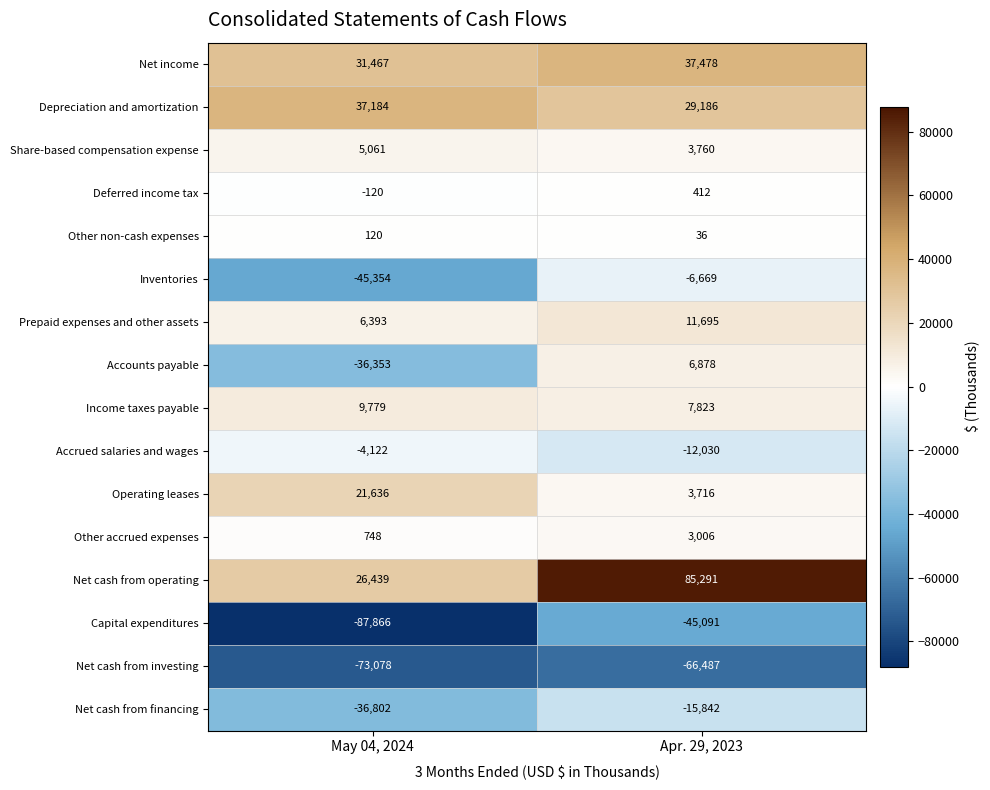

What is the total value across all series at Apr. 29, 2023?

43162